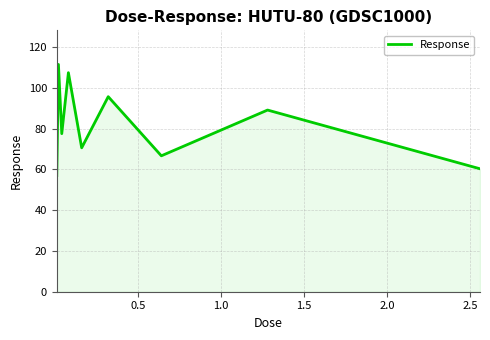

Count the number of data series in this chart.

1